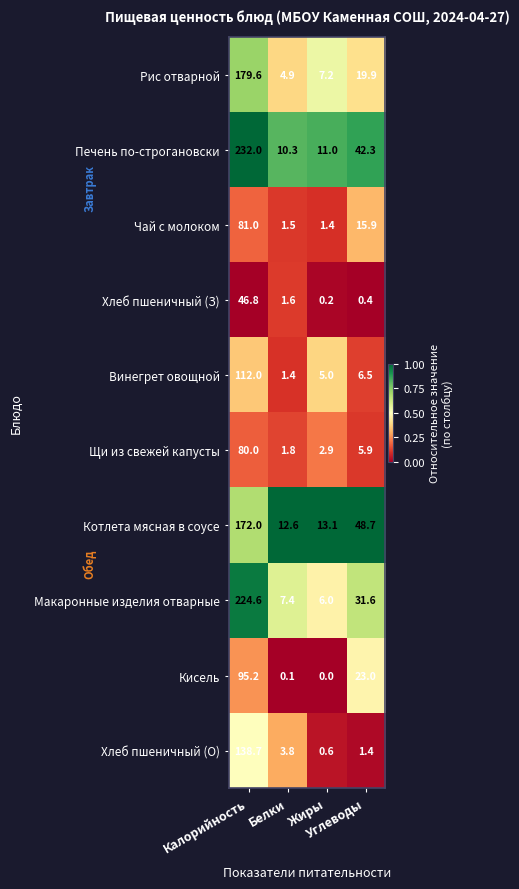

Which category has the highest value across all series?

Калорийность